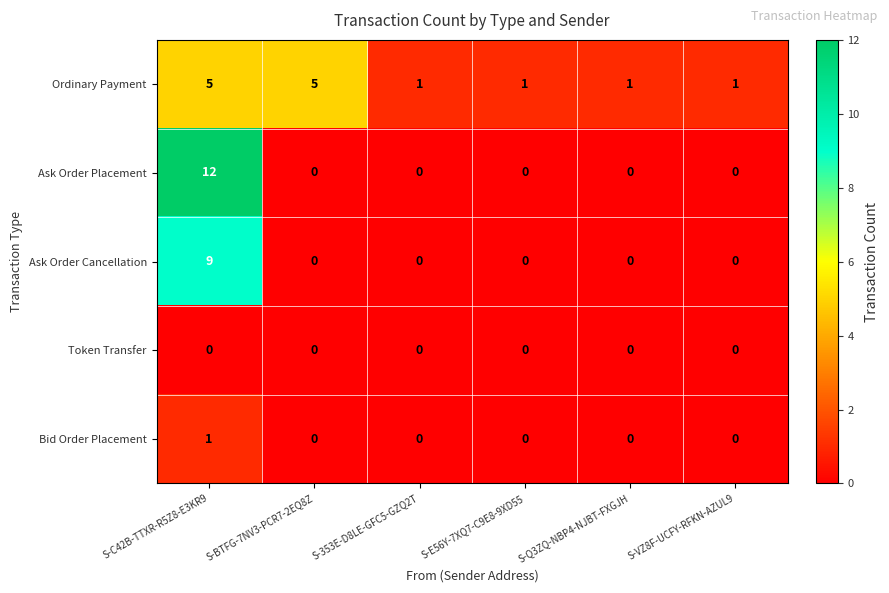

Which series has the largest range (max minus min)?

Ask Order Placement